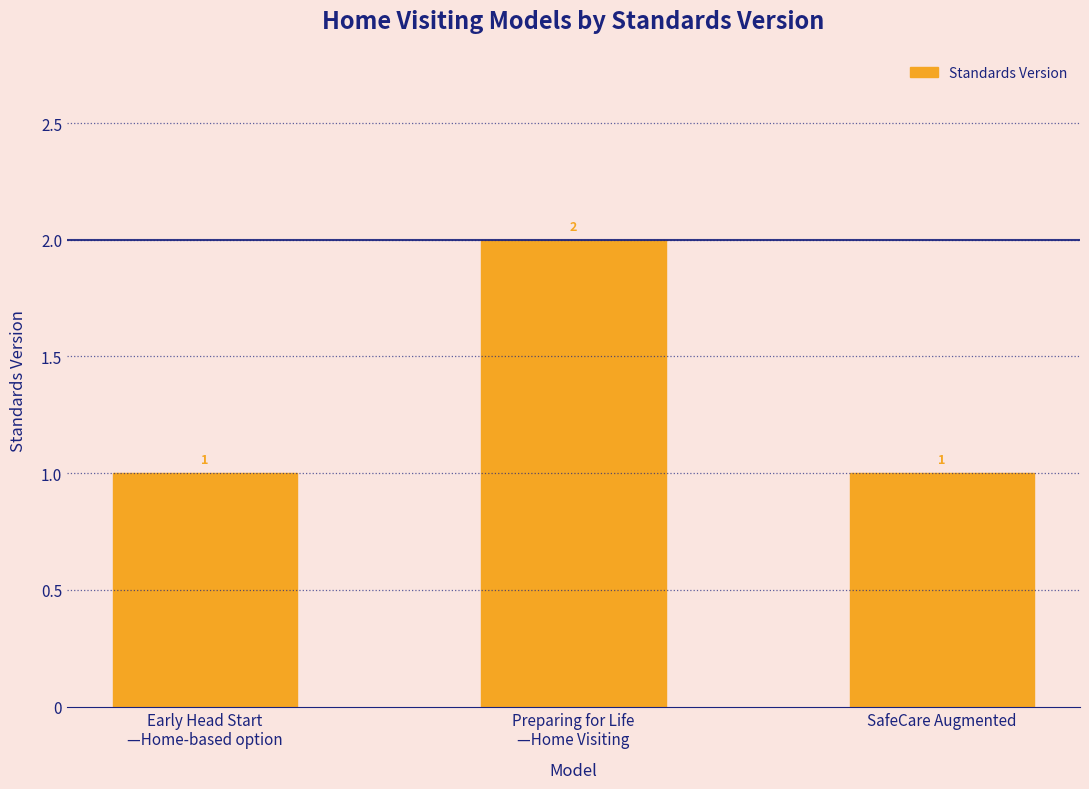

What is the smallest value displayed?

1